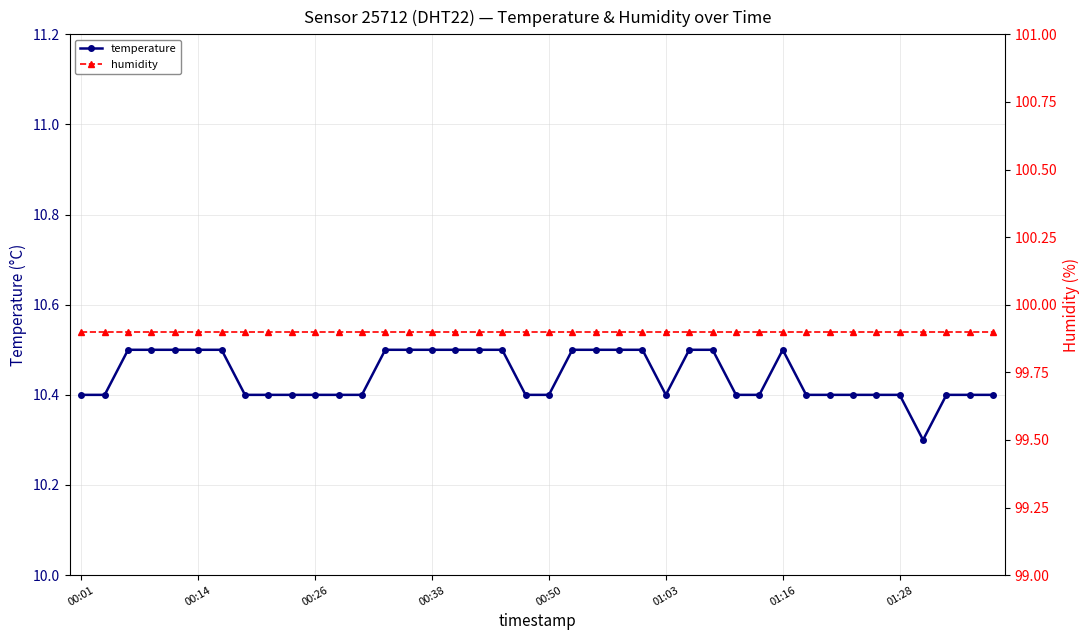

At how many categories does at least one series exceed 64?

40